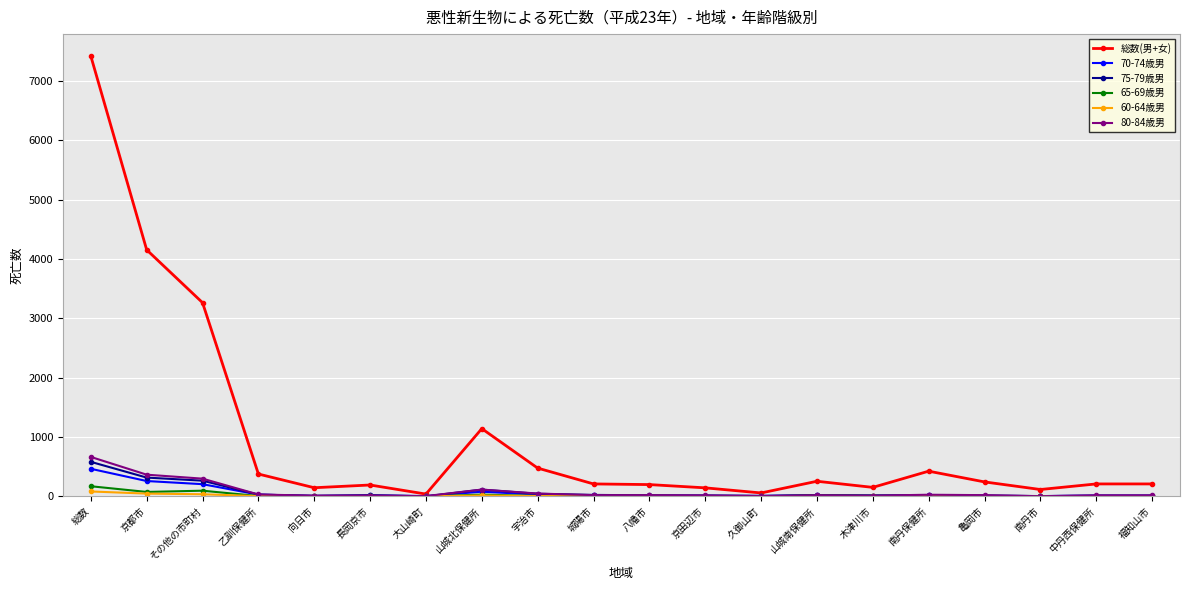

What is the label of the 12th point from the left?

京田辺市